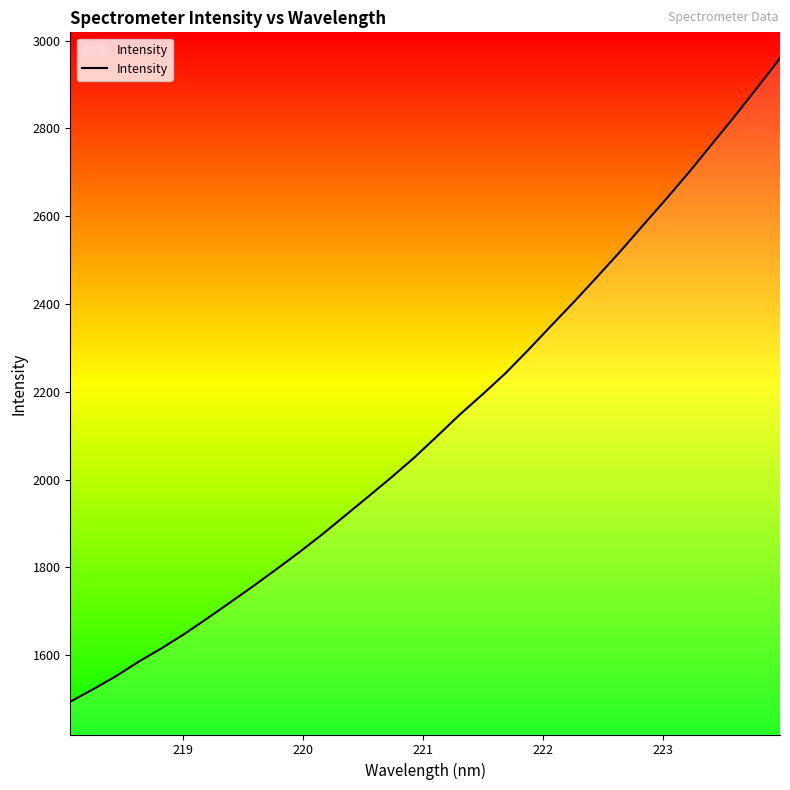

What is the difference between the maximum and minimum values?

1465.2